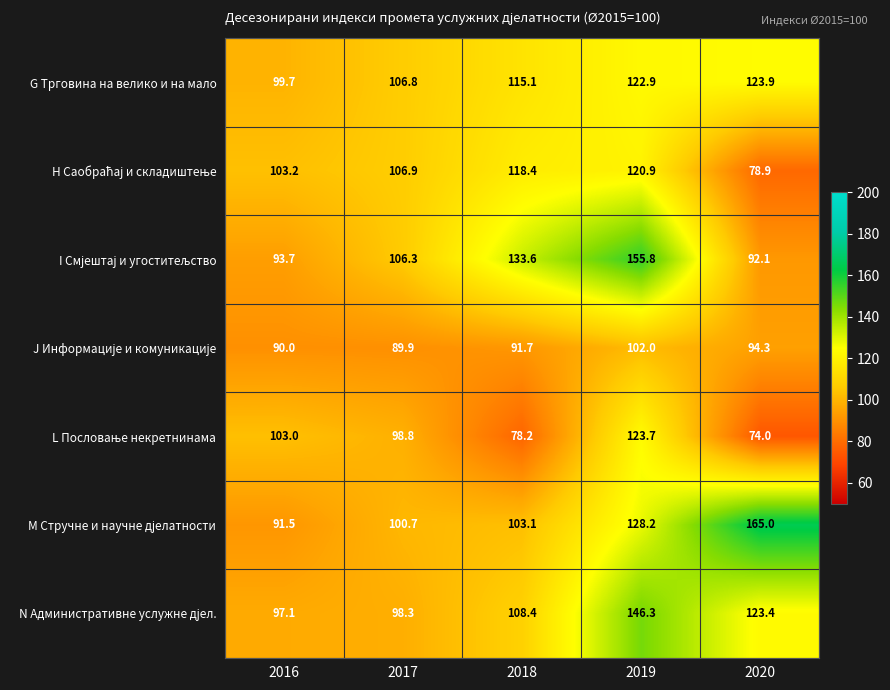

What is the total value across all series at 2020?

751.6